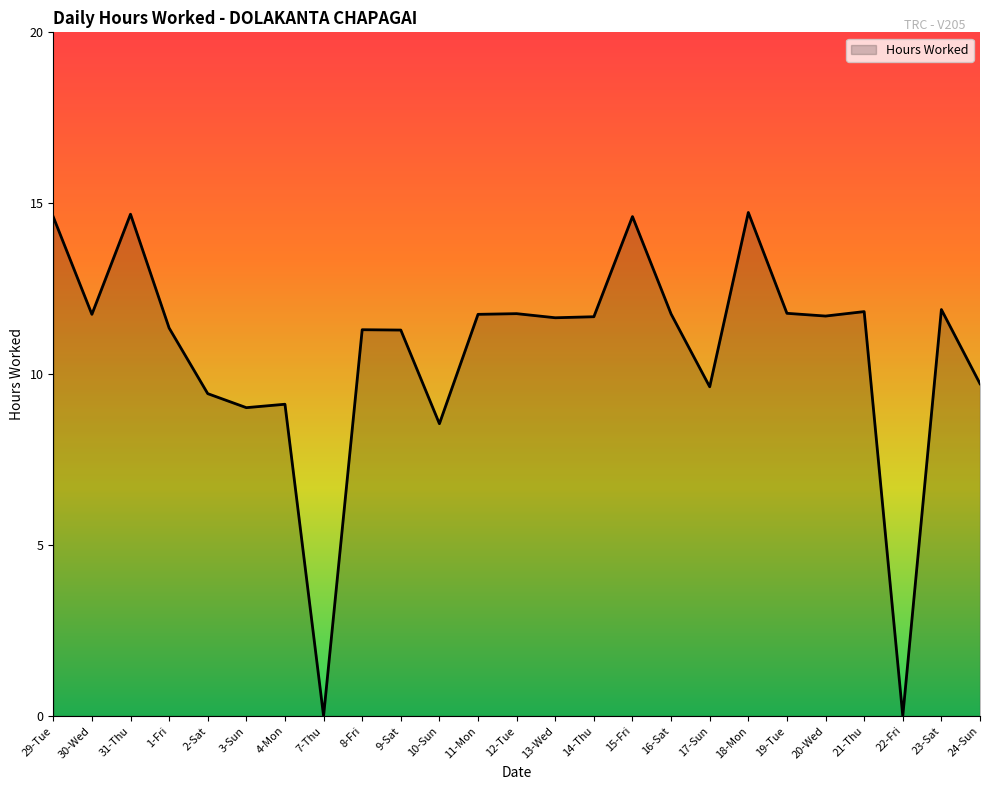

True or false: the data shows 9.0 at 3-Sun.

True